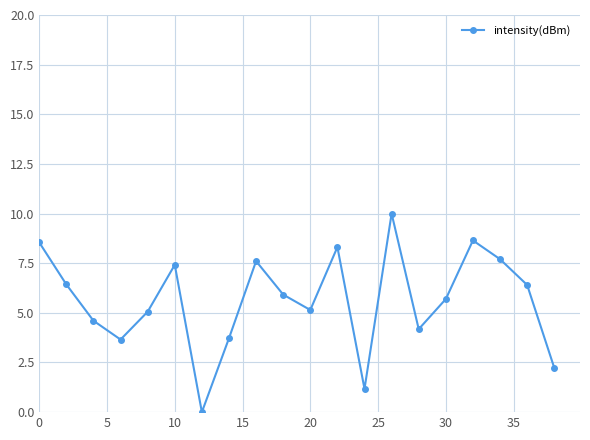

What is the average value?

5.6